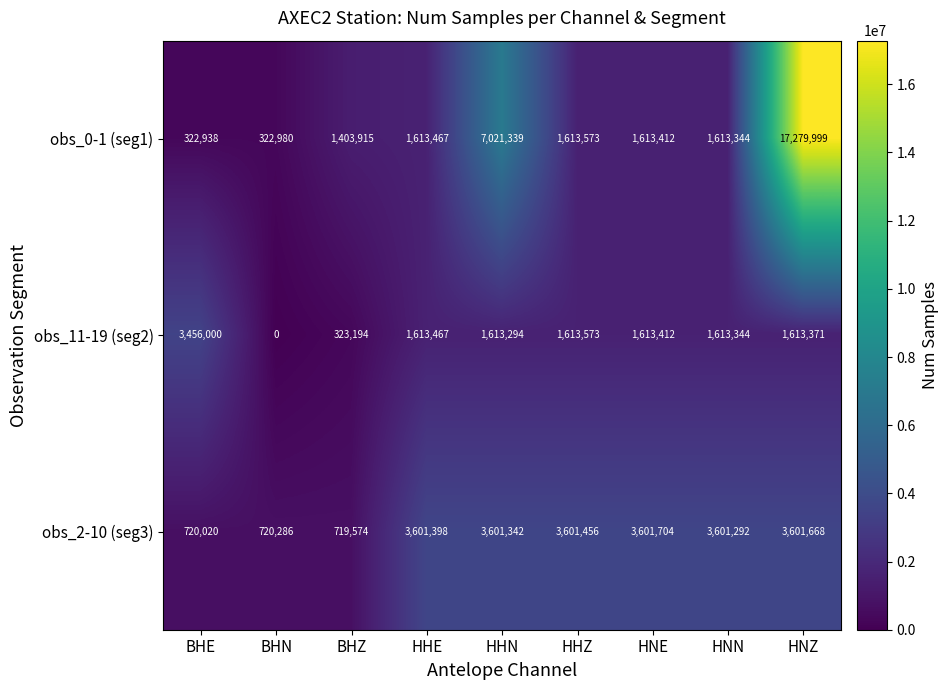

What is the sum of the obs_11-19 (seg2) values at HNN and BHN?

1613344